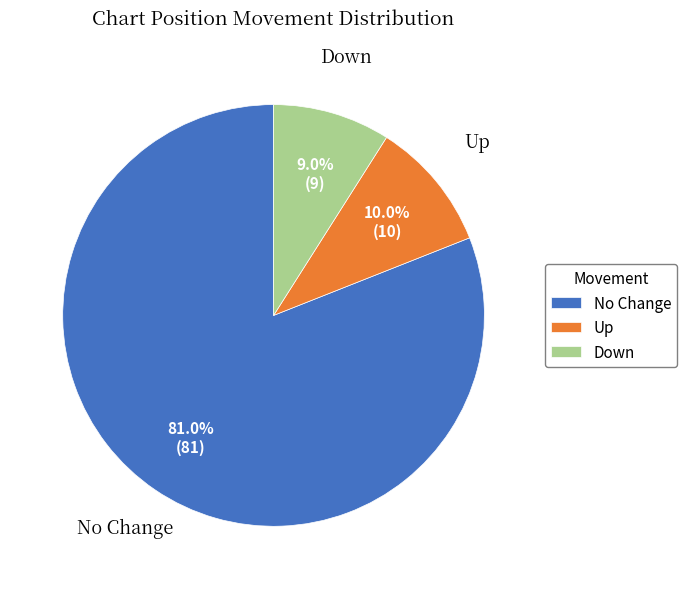

Count the number of slices in the pie.

3